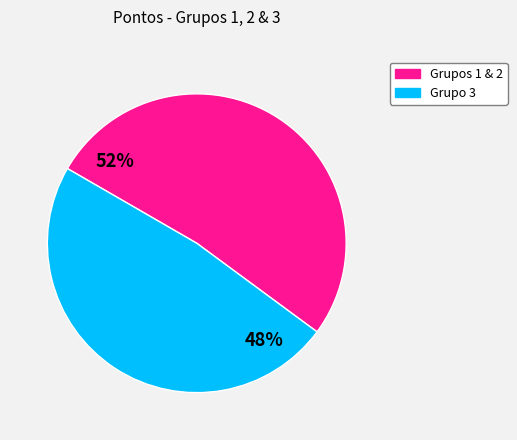

To the nearest percent, what is the difference between the largest and smallest slice percentages?

4%